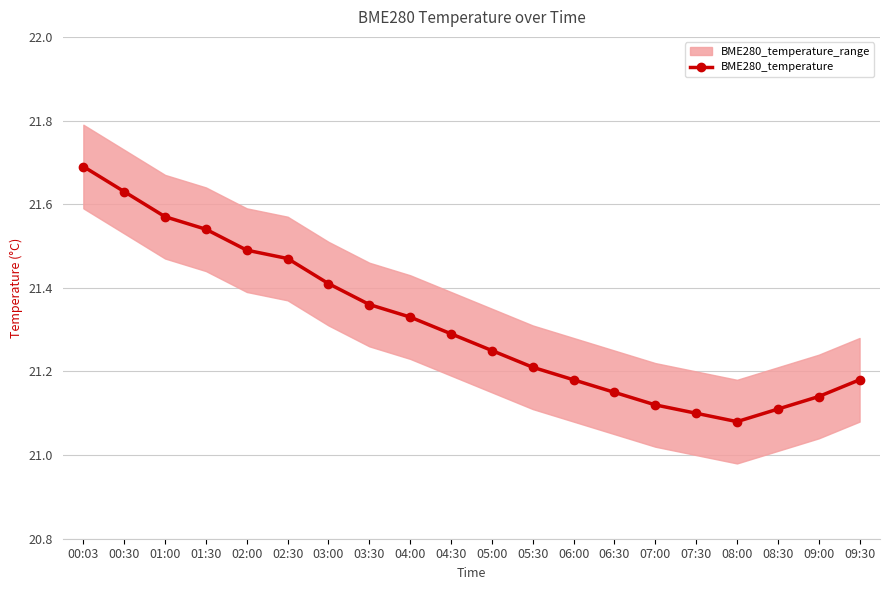

List the labels in order of value, smallest first.

08:00, 07:30, 08:30, 07:00, 09:00, 06:30, 06:00, 09:30, 05:30, 05:00, 04:30, 04:00, 03:30, 03:00, 02:30, 02:00, 01:30, 01:00, 00:30, 00:03